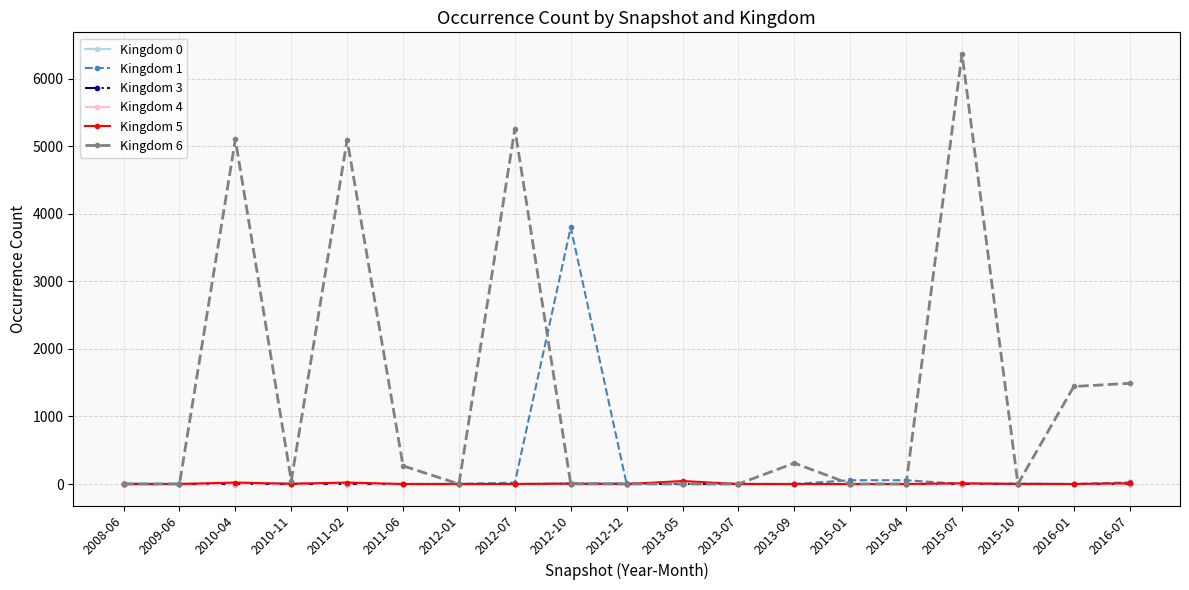

What is the maximum value for Kingdom 4?

11